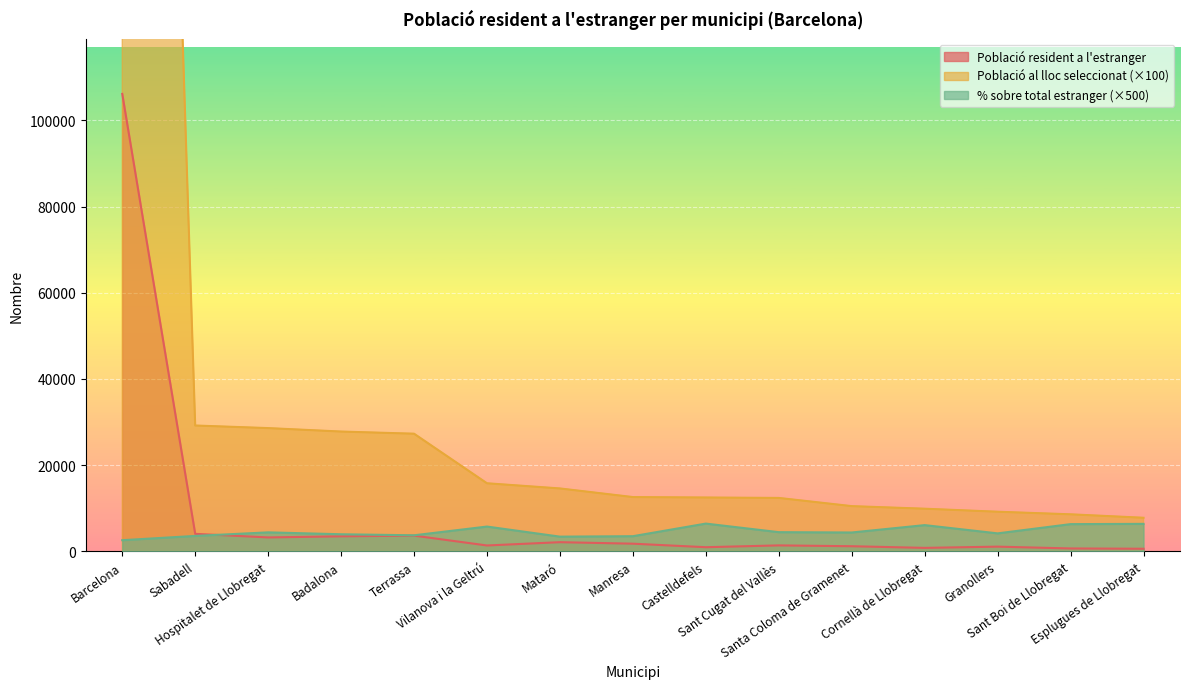

What is the spread (max minus min) of values at Badalona?

24305